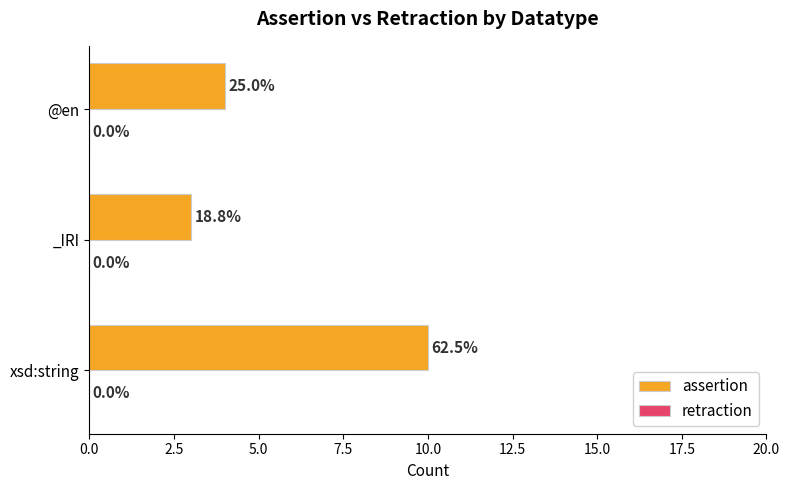

How many bars are there in total?

3